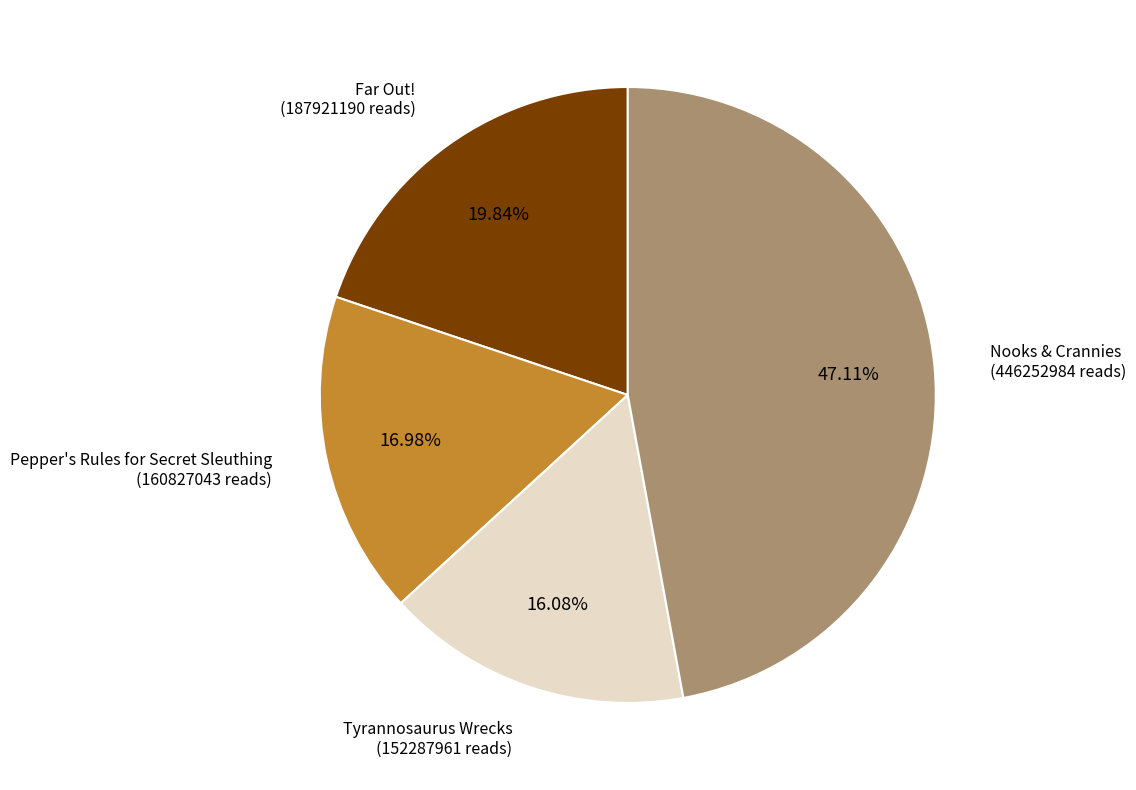

To the nearest percent, what percentage of the pie is Pepper's Rules for Secret Sleuthing?

17%